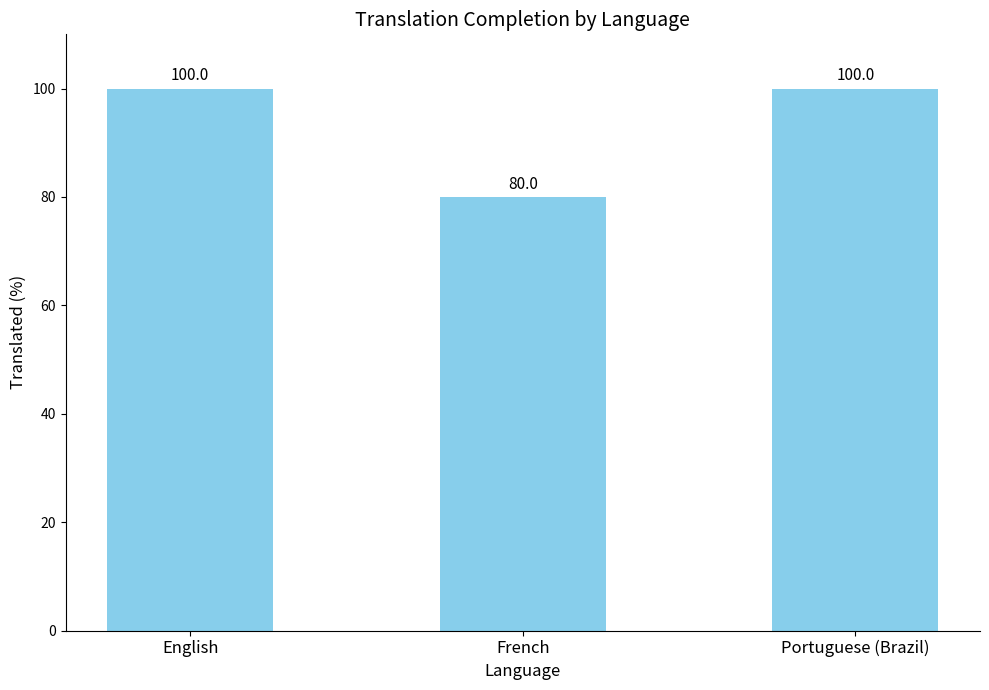

What is the greatest value displayed?

100